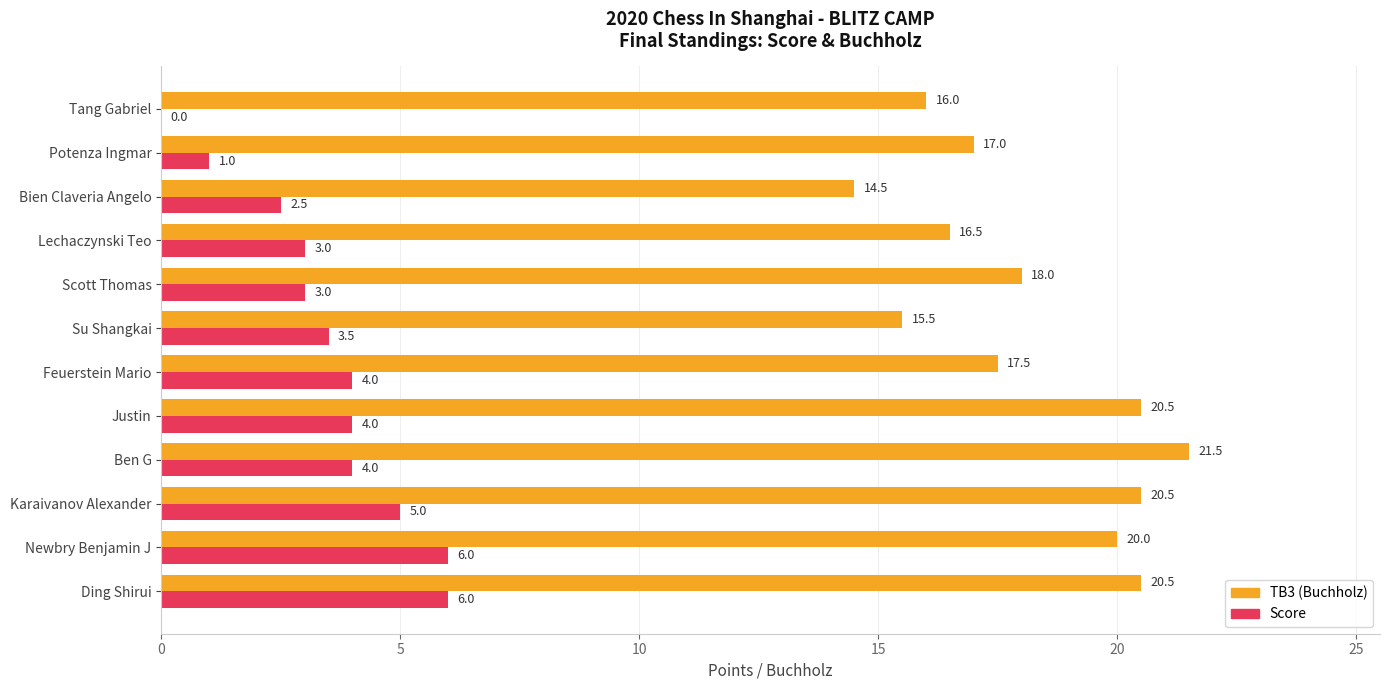

Is it true that TB3 (Buchholz) equals 5.3 at Feuerstein Mario?

False